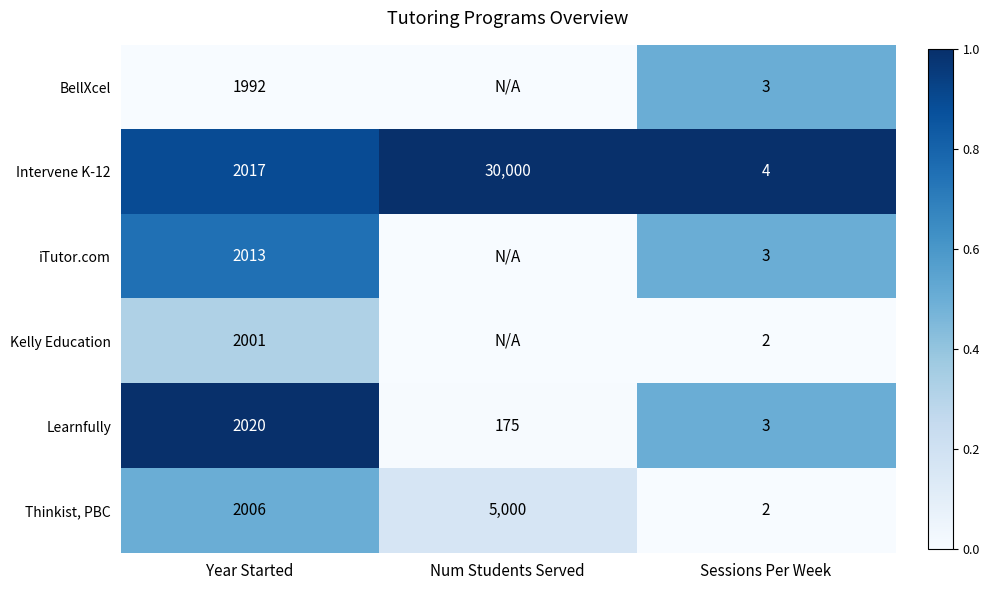

Rank the series at Year Started from highest to lowest value.

Learnfully, Intervene K-12, iTutor.com, Thinkist, PBC, Kelly Education, BellXcel